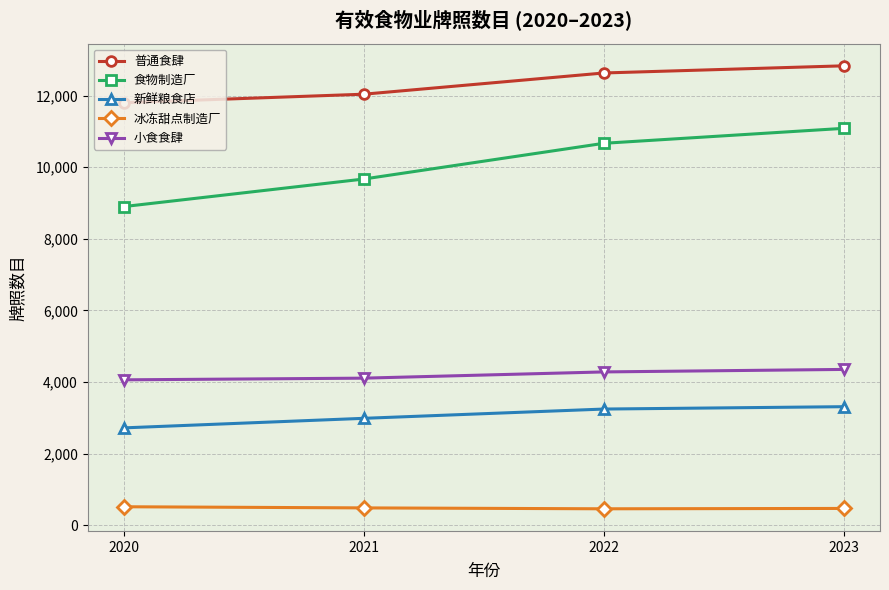

What are all the series names shown in the legend?

普通食肆, 食物制造厂, 新鲜粮食店, 冰冻甜点制造厂, 小食食肆